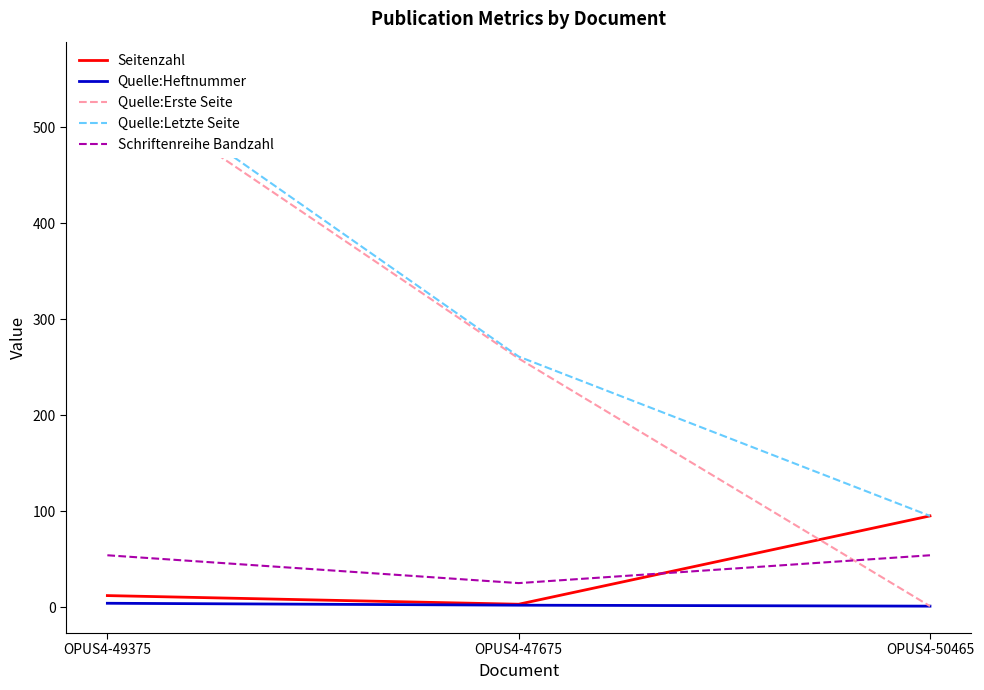

What is the total value across all series at OPUS4-47675?

550